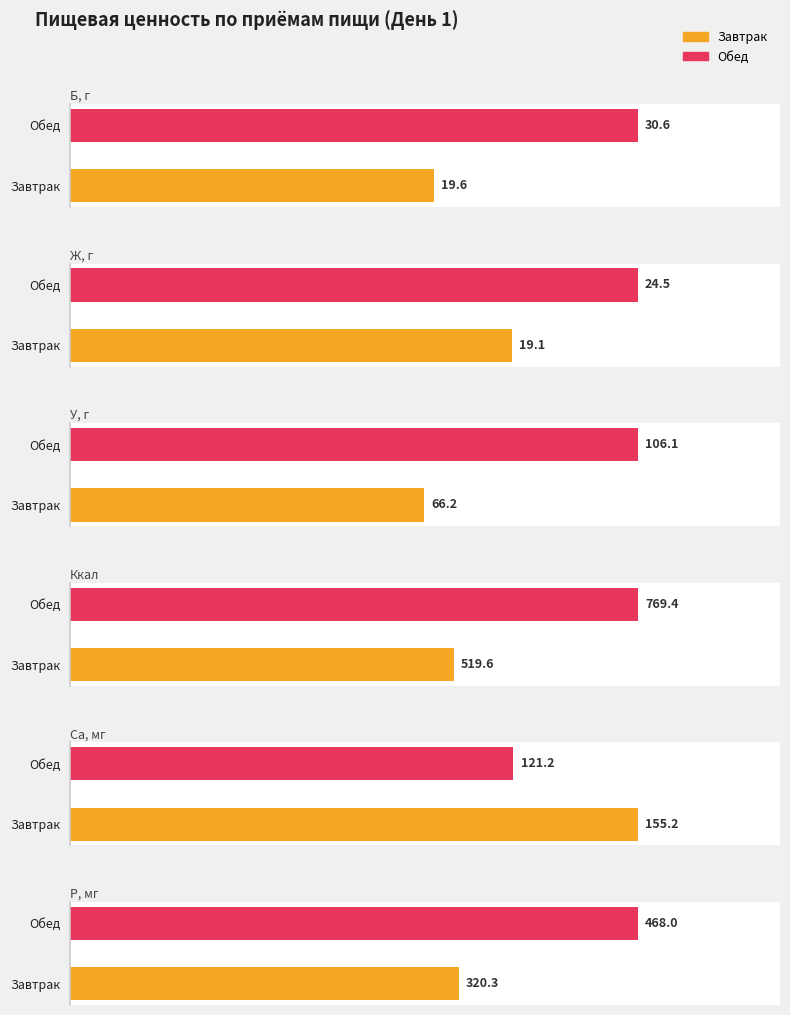

What is the label of the 1st bar from the left?

Завтрак